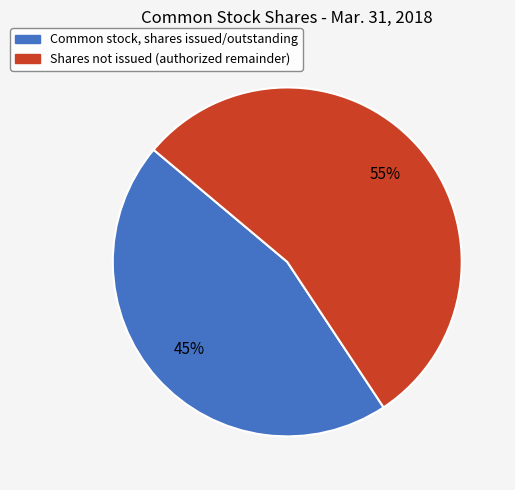

Is there any slice that represents more than half of the pie?

Yes